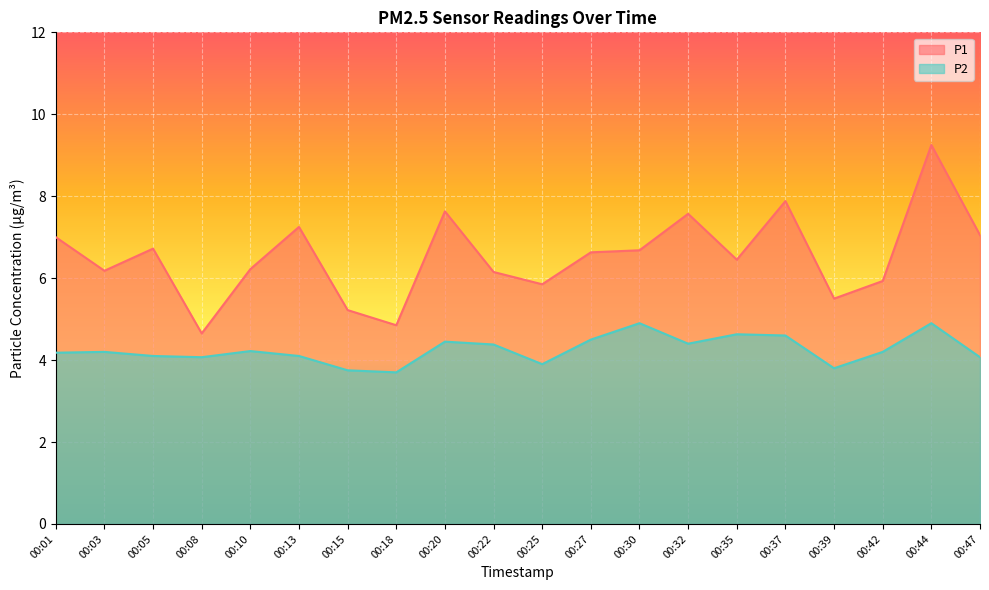

The P1 series shows 1.5 at 00:27. True or false?

False